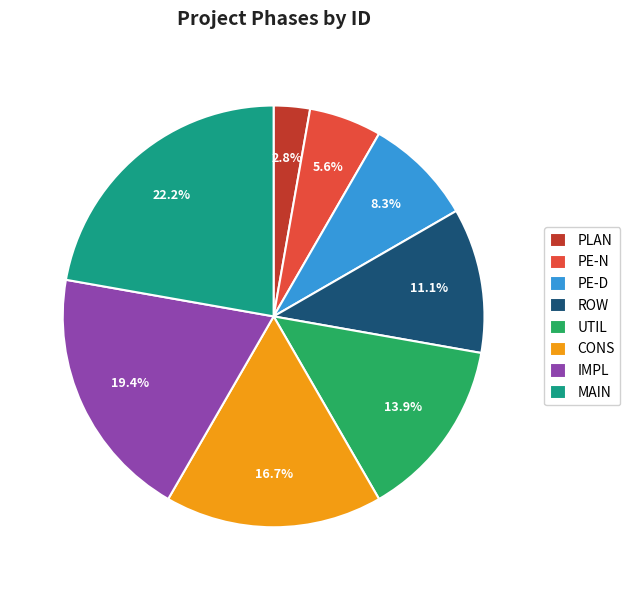

Does PE-N account for over 50% of the chart?

No